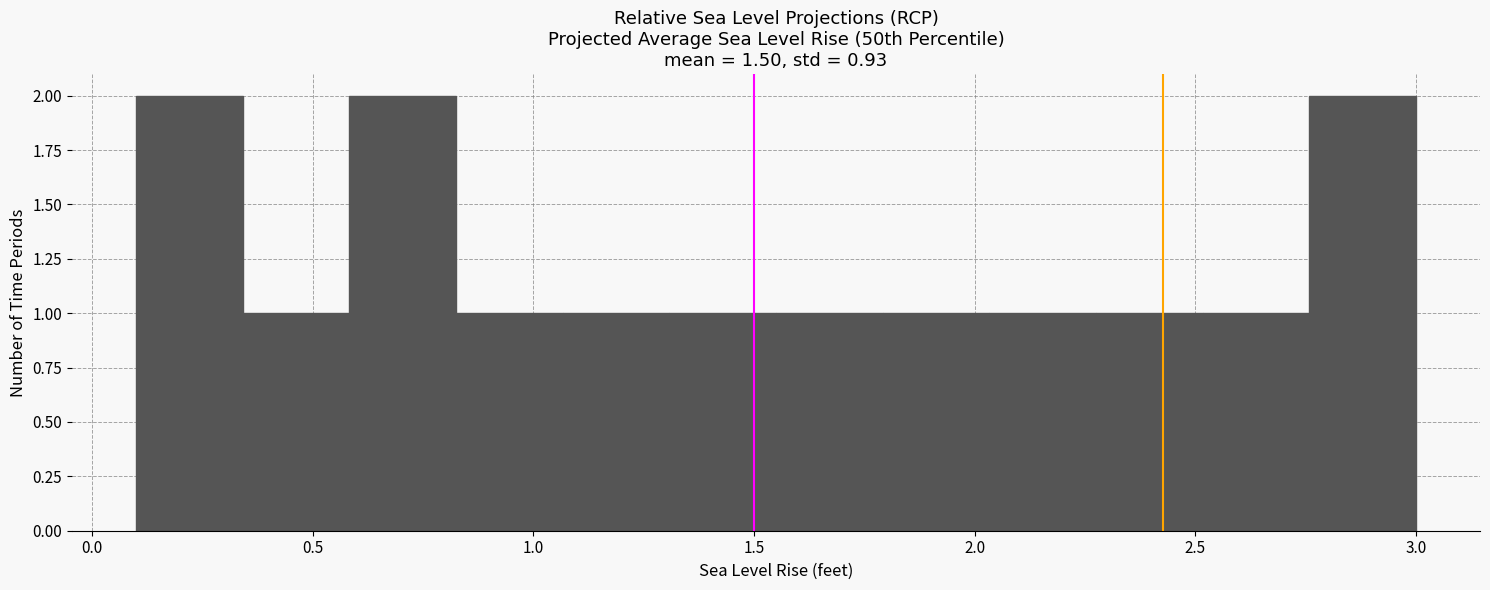

Reading left to right, transcribe this chart: for each bar, give the range it covers on the x-axis and its height. Neither the bar edges nor the heights are printed on the chart, so give them approximately, as read against the axes.

0.10 to 0.35: 2
0.35 to 0.60: 1
0.60 to 0.85: 2
0.85 to 1.05: 1
1.05 to 1.30: 1
1.30 to 1.55: 1
1.55 to 1.80: 1
1.80 to 2.05: 1
2.05 to 2.30: 1
2.30 to 2.50: 1
2.50 to 2.75: 1
2.75 to 3.00: 2